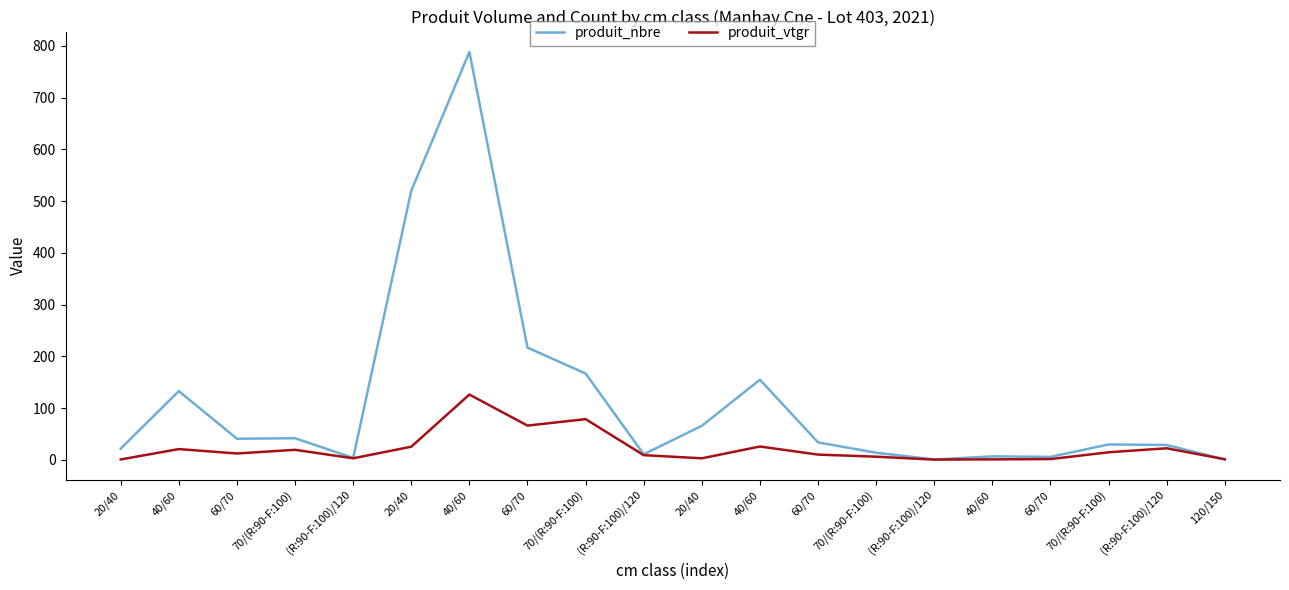

Between 60/70 and (R:90-F:100)/120, which series saw the biggest shift?

produit_nbre